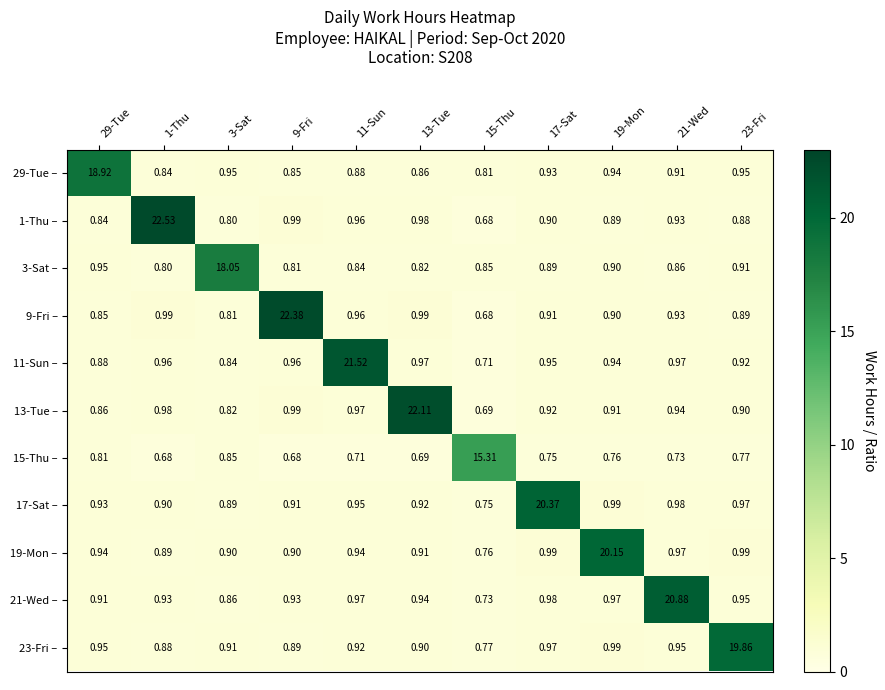

Is the value of 11-Sun – at 9-Fri greater than the value of 23-Fri – at 3-Sat?

Yes